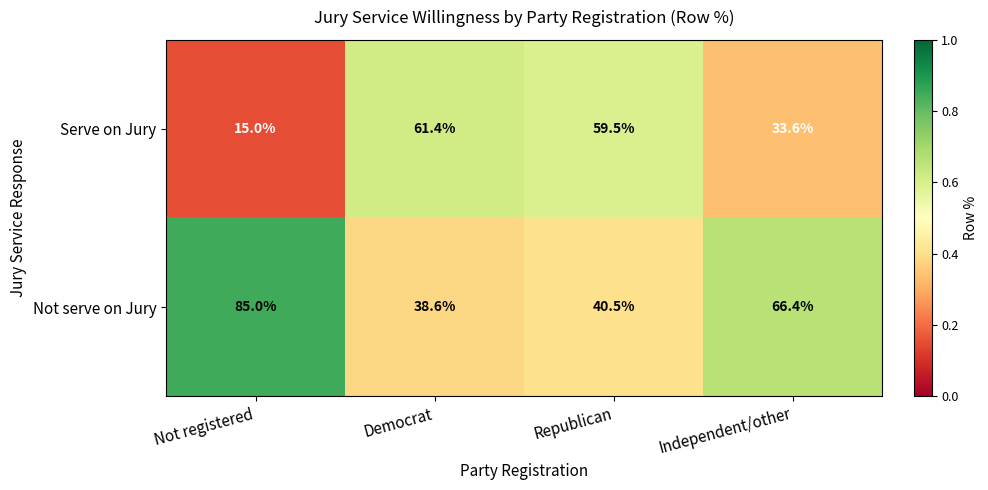

Reading left to right, list all the values displayed in this chart.

Serve on Jury: 15.0	61.4	59.5	33.6
Not serve on Jury: 85.0	38.6	40.5	66.4